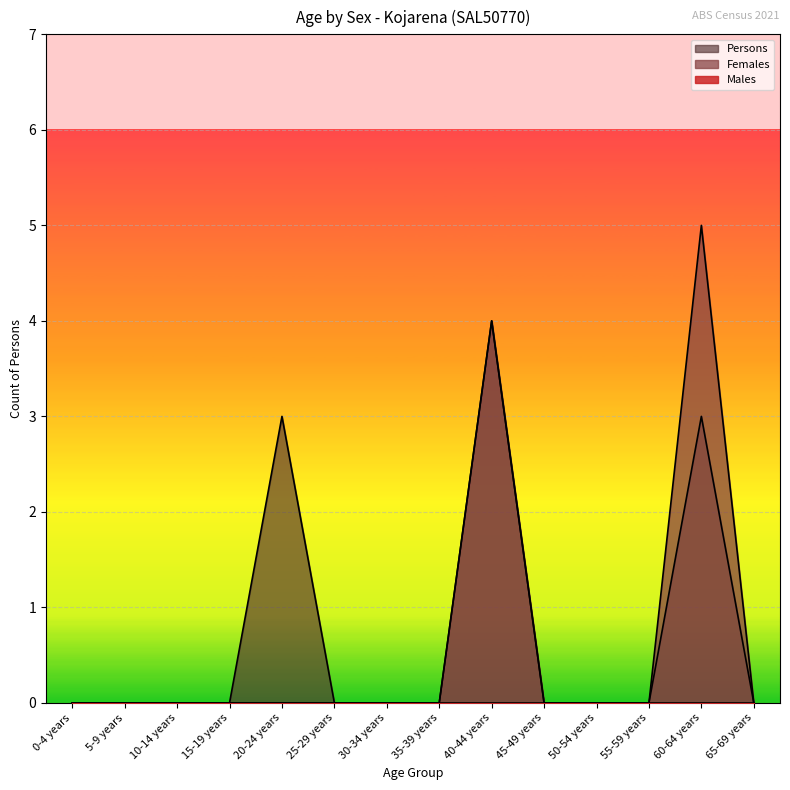

Count the Females values in the range 0 to 1.

12